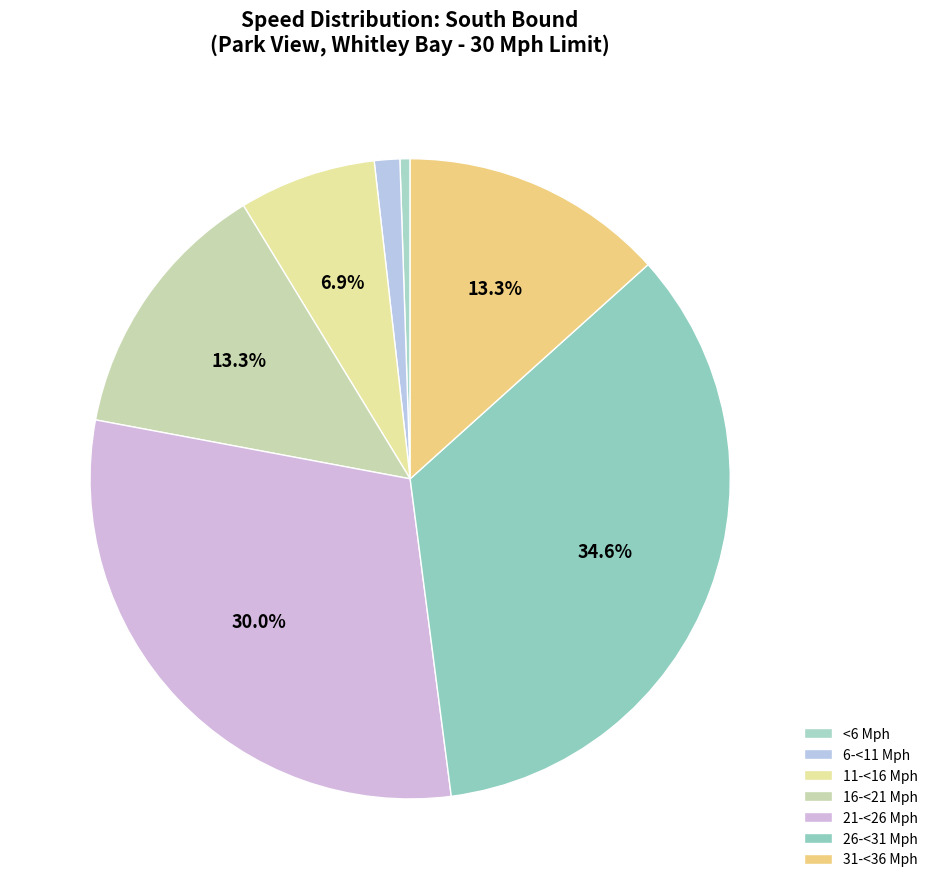

How many segments does this pie chart have?

7